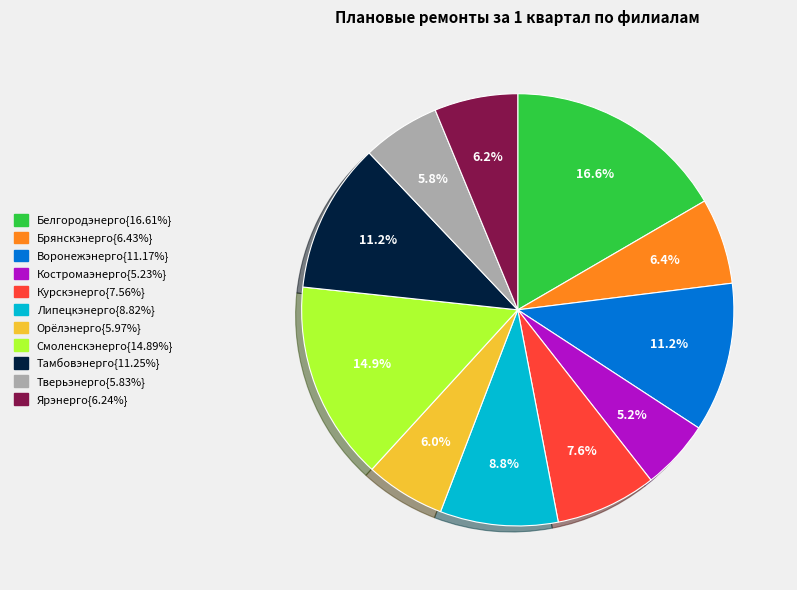

Is there any slice that represents more than half of the pie?

No